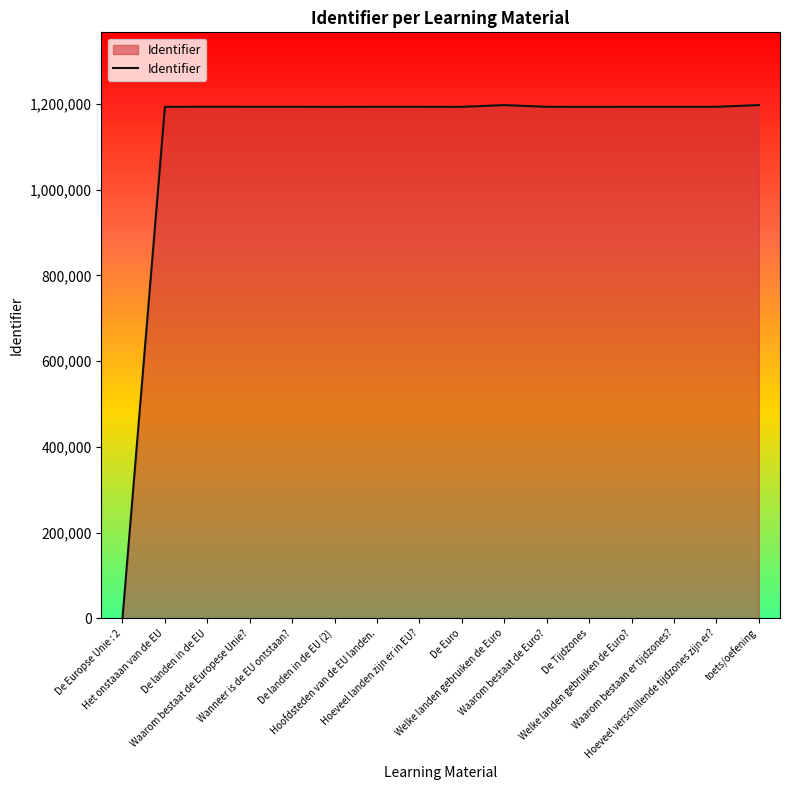

What is the greatest value displayed?

1197740